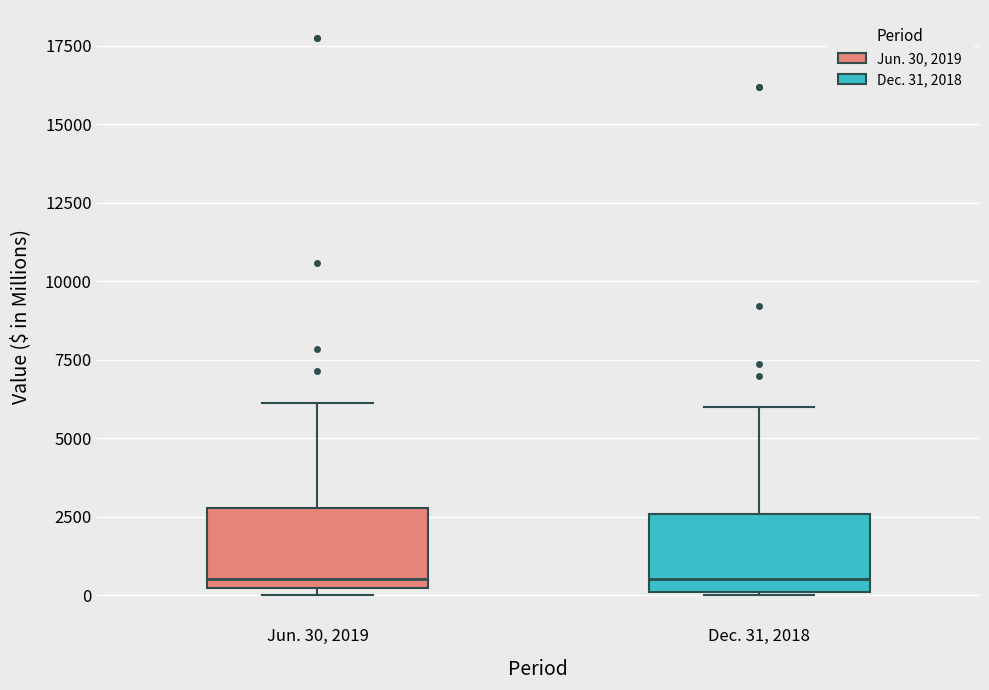

Reading left to right, read every box against the y-axis: the position of its median line, the range the box covers, and the ends of its whiskers. The values are not printed on the chart, so give them approximately, as read against the axis.

Jun. 30, 2019: median 500, box 0 to 3000, whiskers 0 (just below the box's lower edge) to 6000
Dec. 31, 2018: median 500, box 0 to 2500, whiskers 0 to 6000